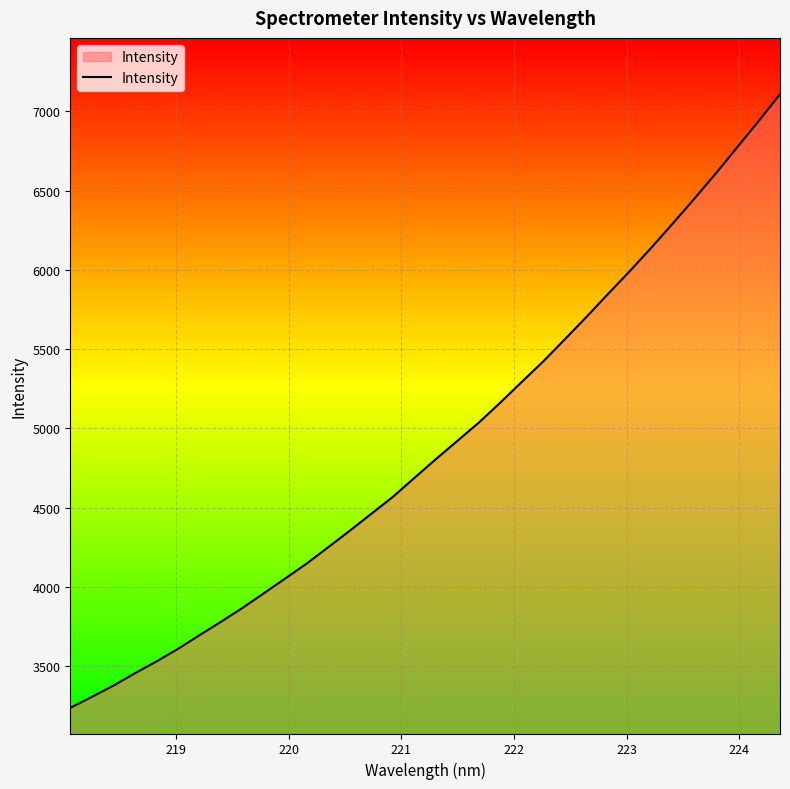

Does the chart display data point markers on the line(s)?

No